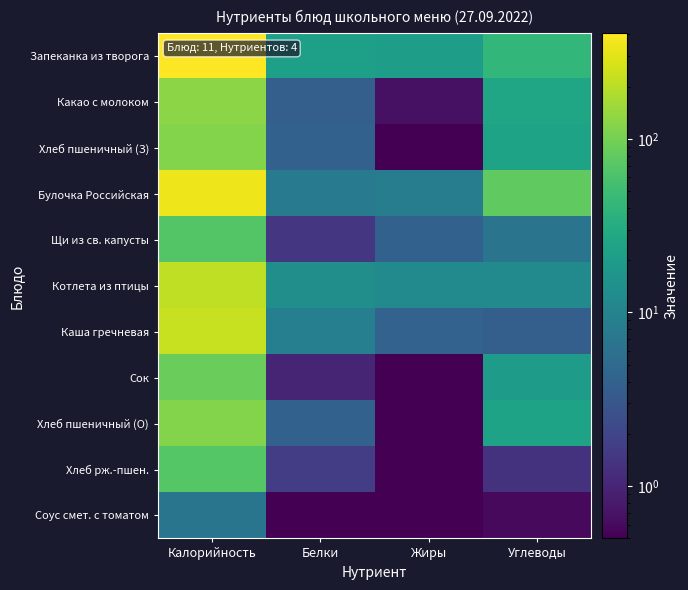

Which series has the largest total across all categories?

Запеканка из творога